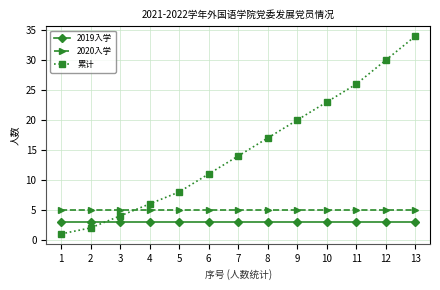

At which label is 累计 closest to 17?

8